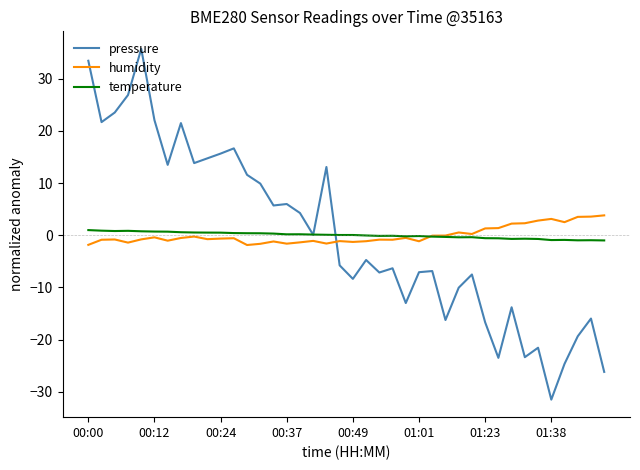

What is the maximum value shown in the chart?

35.7